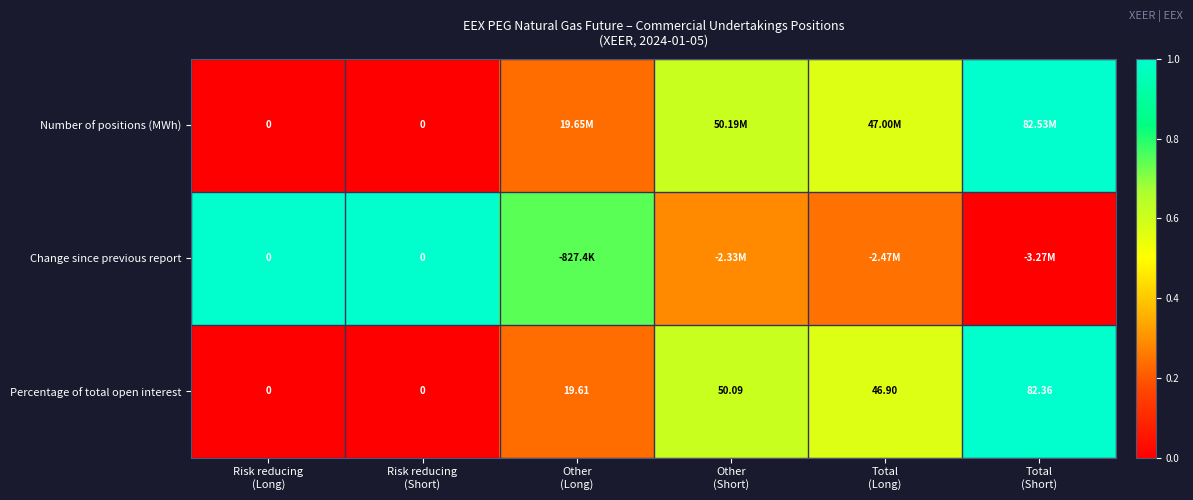

Is it true that Percentage of total open interest equals 0.8 at Total (Long)?

False